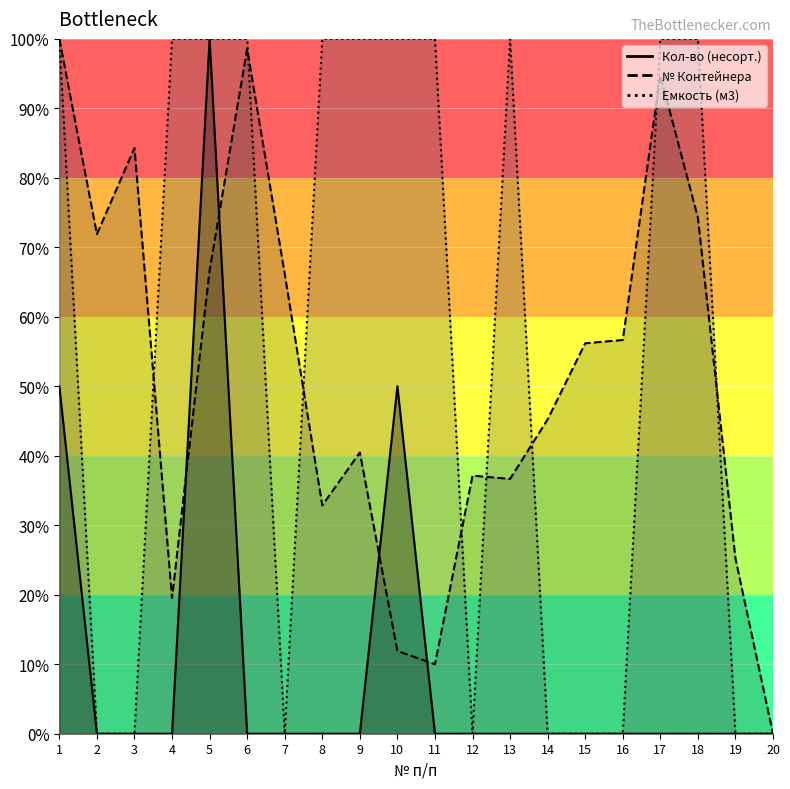

What is the total value across all series at 4?

1.2